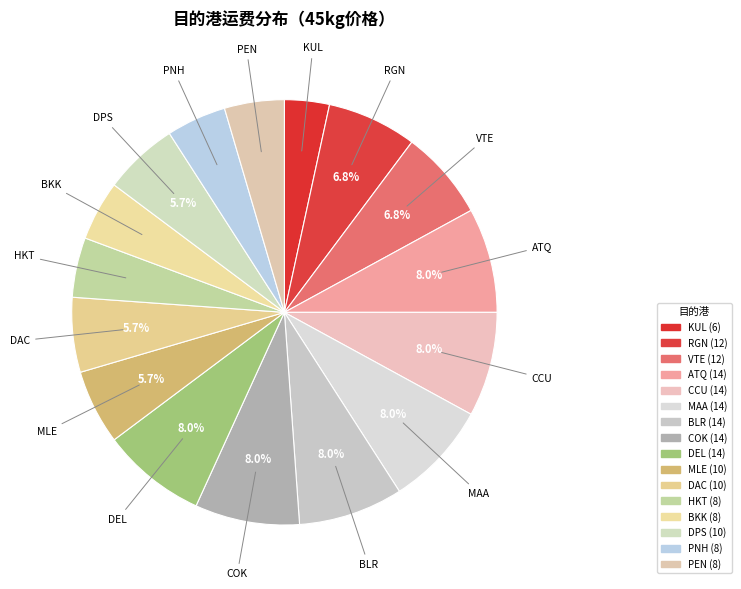

What percentage is the KUL slice, to the nearest percent?

3%